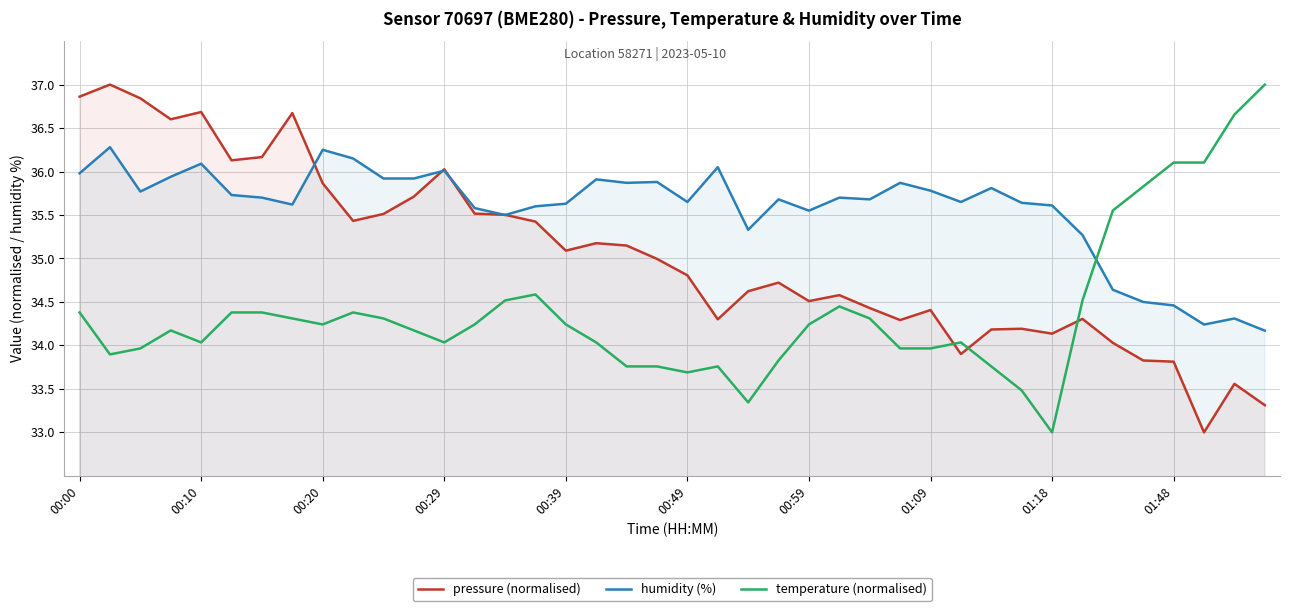

How many lines are shown in the chart?

3